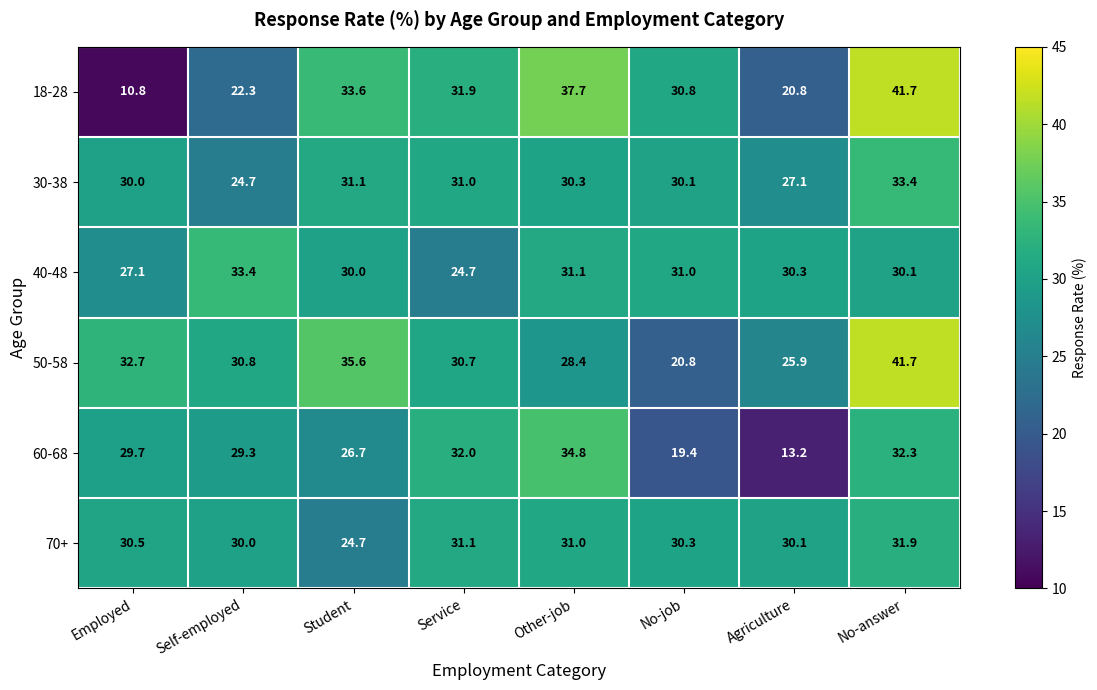

Between Other-job and Agriculture, which series saw the biggest shift?

60-68